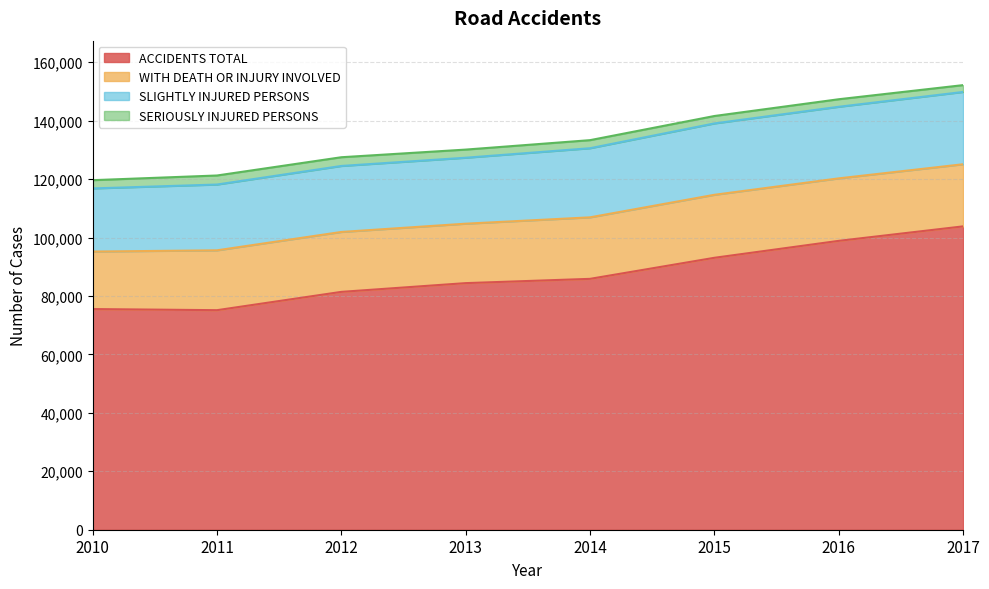

What value does the WITH DEATH OR INJURY INVOLVED series have at 2010, to the nearest 100?

19700